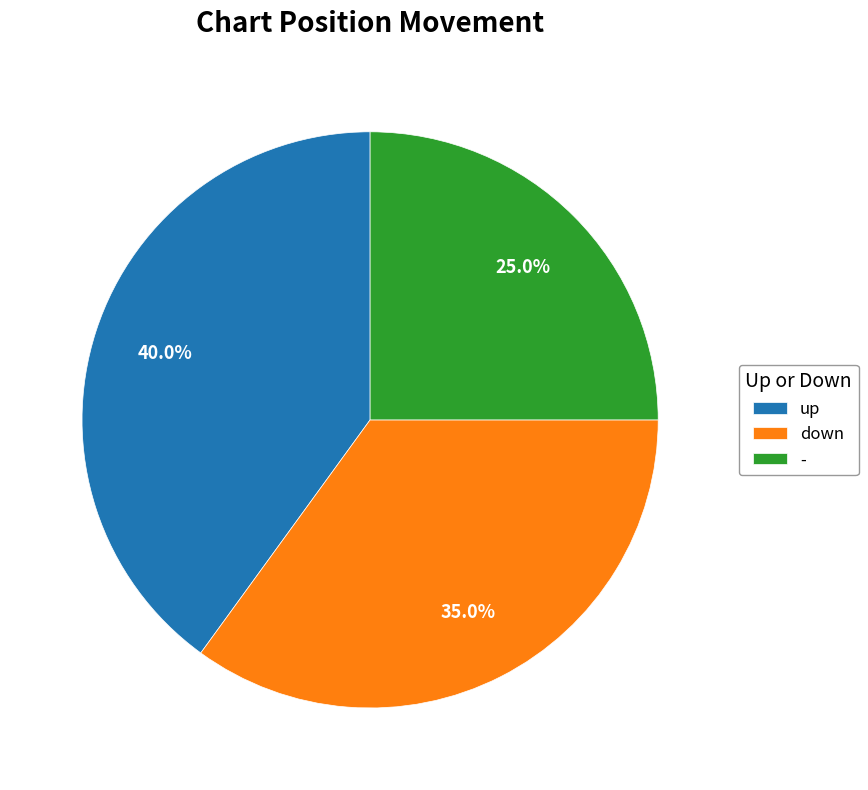

What is the largest slice in the pie chart?

up